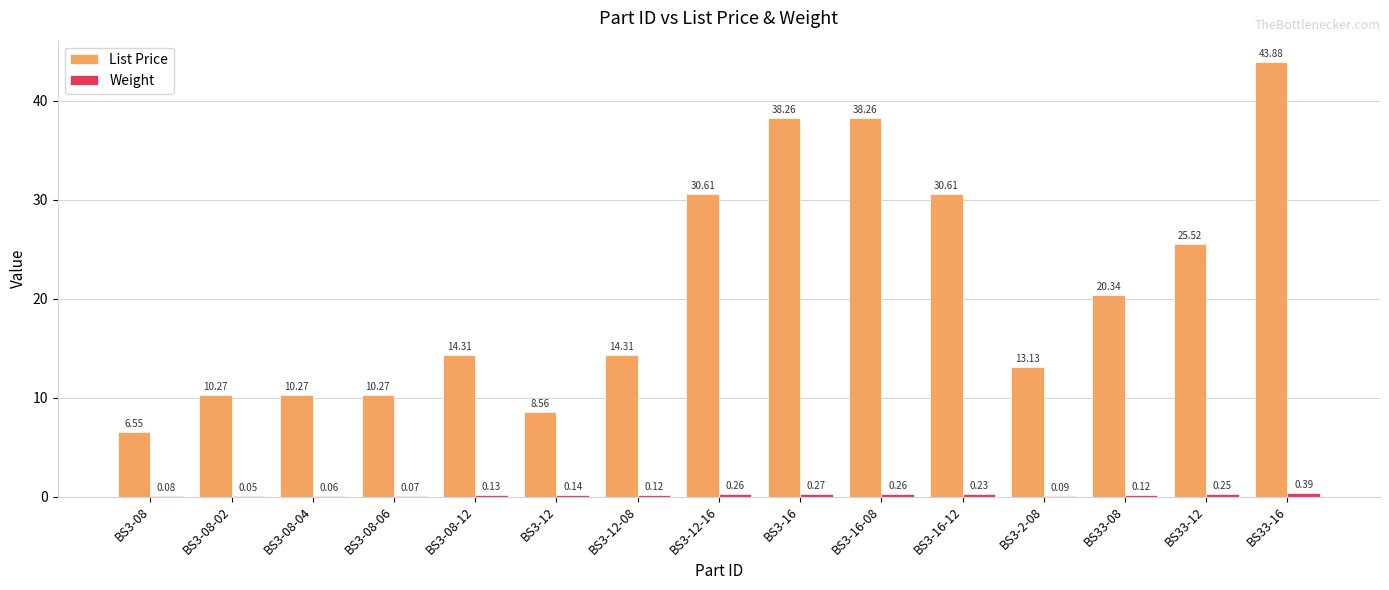

Which series has the largest total across all categories?

List Price